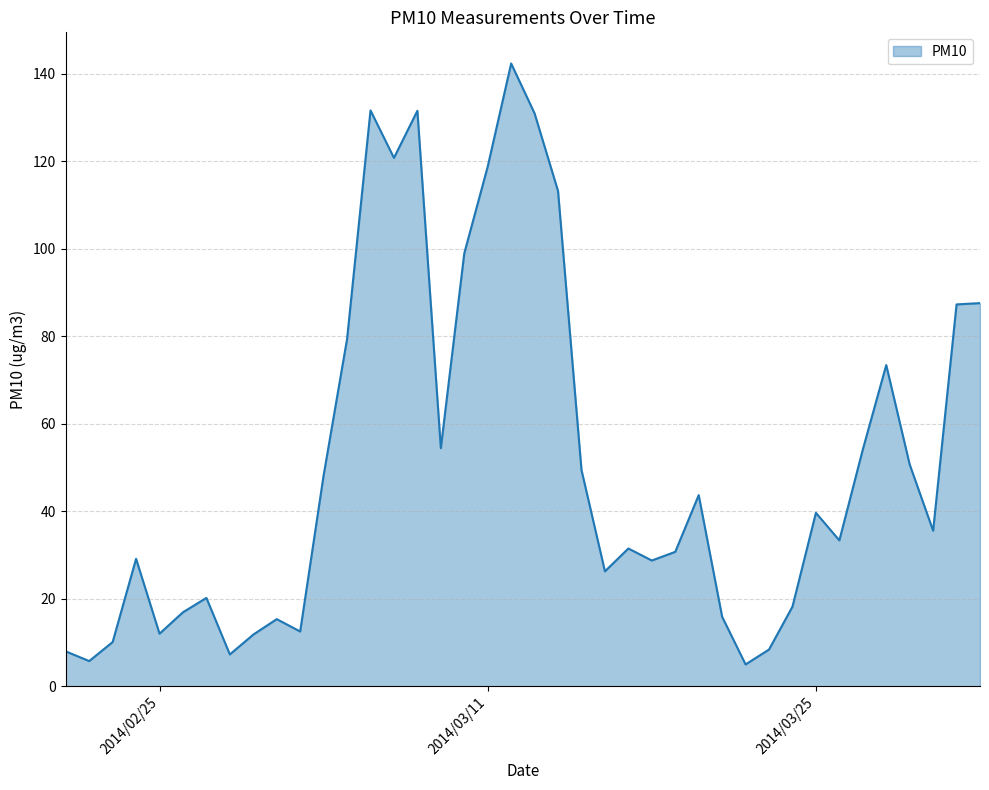

What is the difference between the maximum and minimum values?

137.4